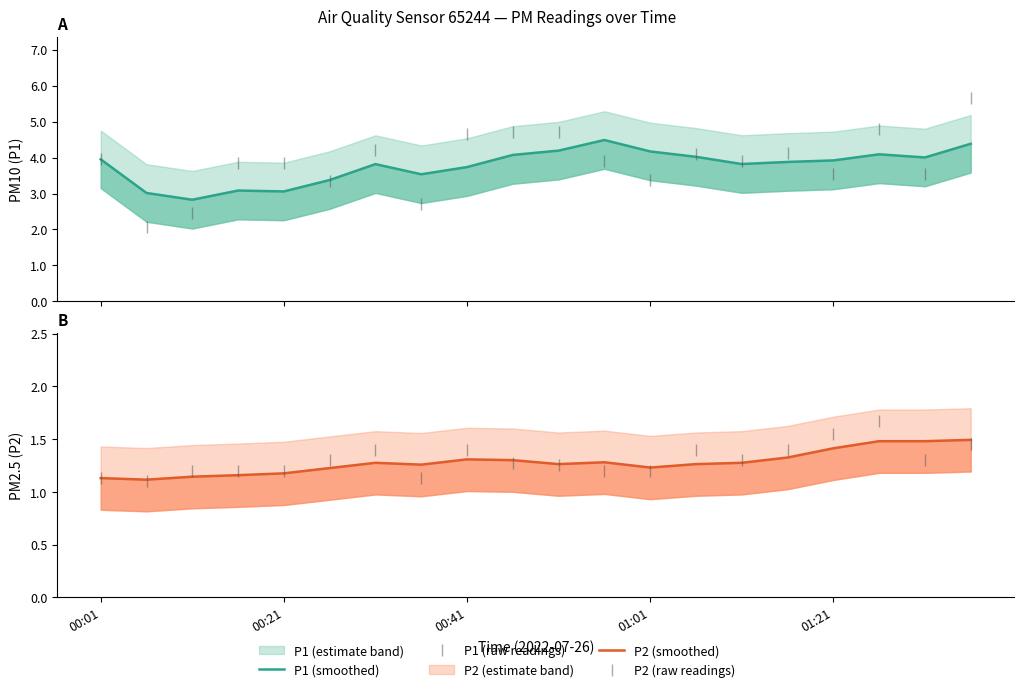

What is the difference between the P1 (raw readings) values at 6 and 16?

0.7